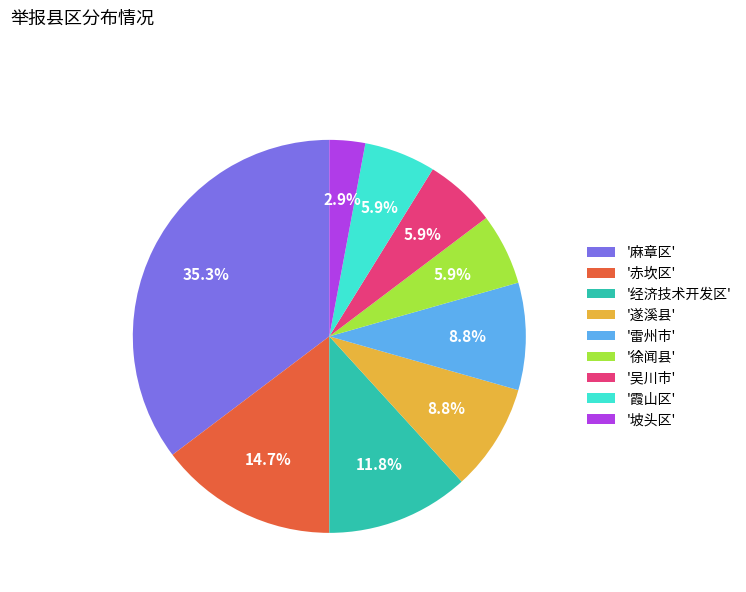

Between '吴川市' and '麻章区', which is larger?

'麻章区'